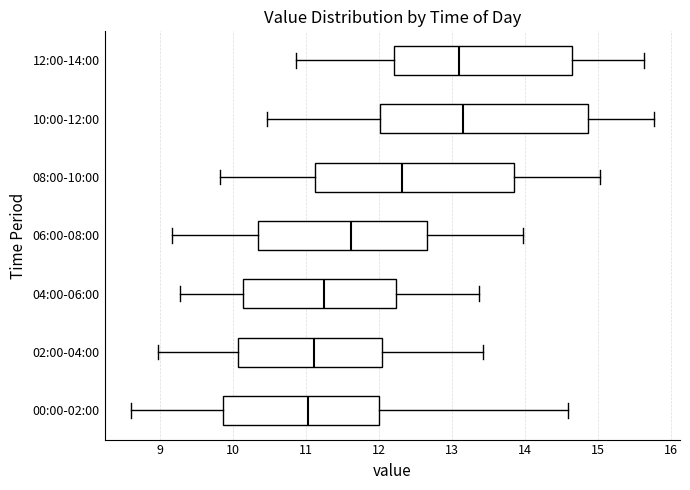

Where does the left whisker of the box for 00:00-02:00 end on the x-axis? The values are not printed on the chart, so give them approximately, as read against the axis.

8.6